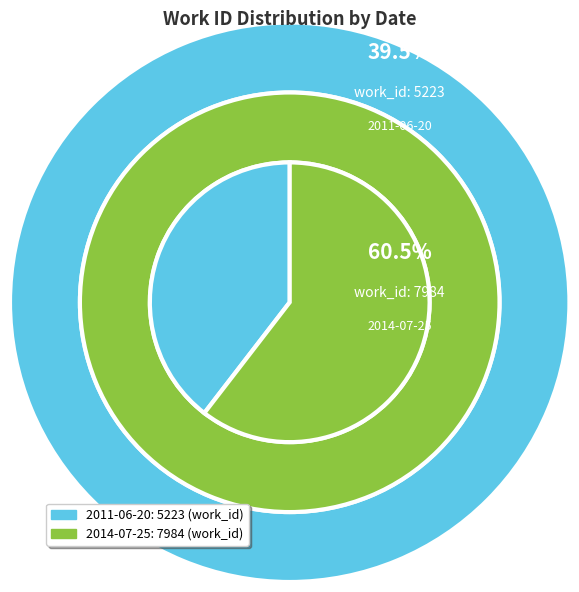

Do 2011-06-20 and 2014-07-25 together represent more than half of the pie?

Yes